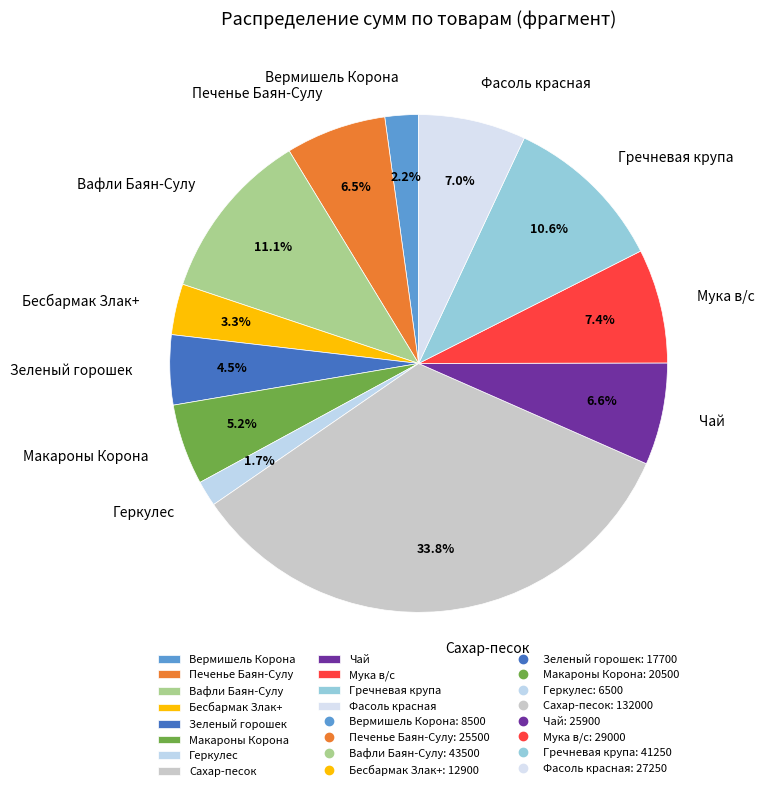

Is Макароны Корона the majority of the pie?

No